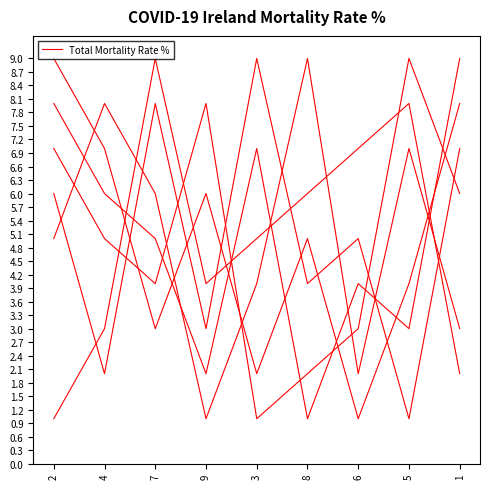

What is the sum of all values?

45